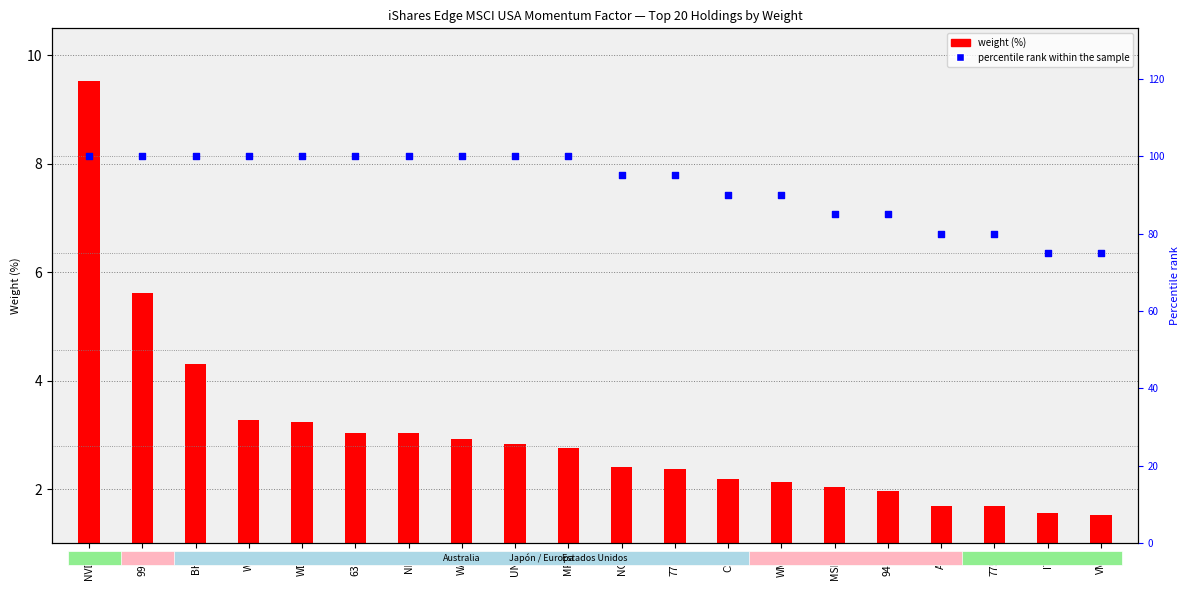

Between BHP and MRK, which is larger?

BHP